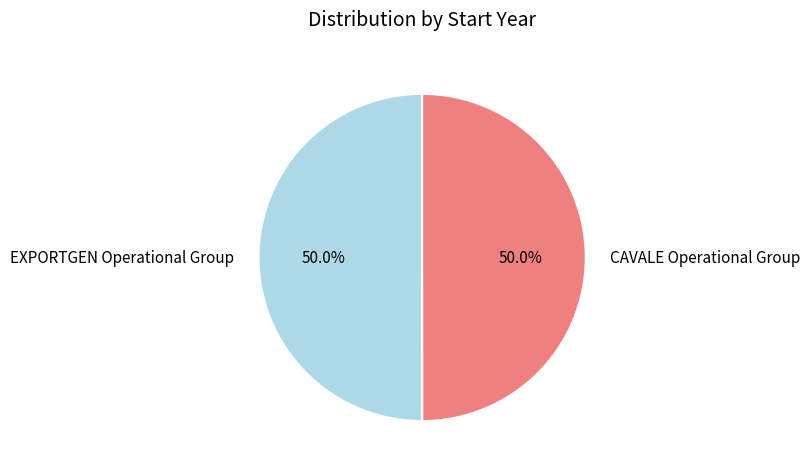

To the nearest percent, what is the average slice percentage?

50%